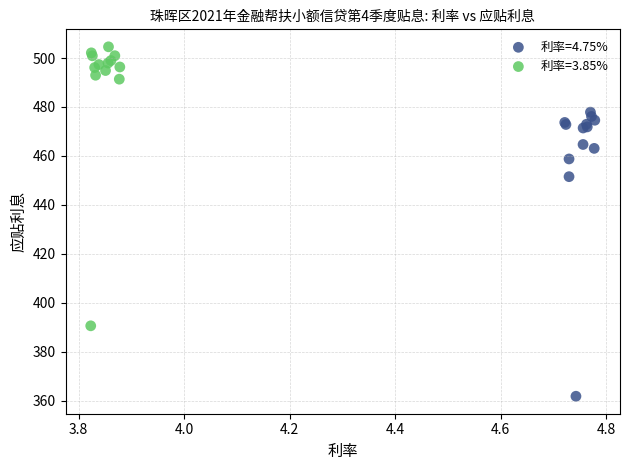

Which series contains the highest Y value?

利率=3.85%